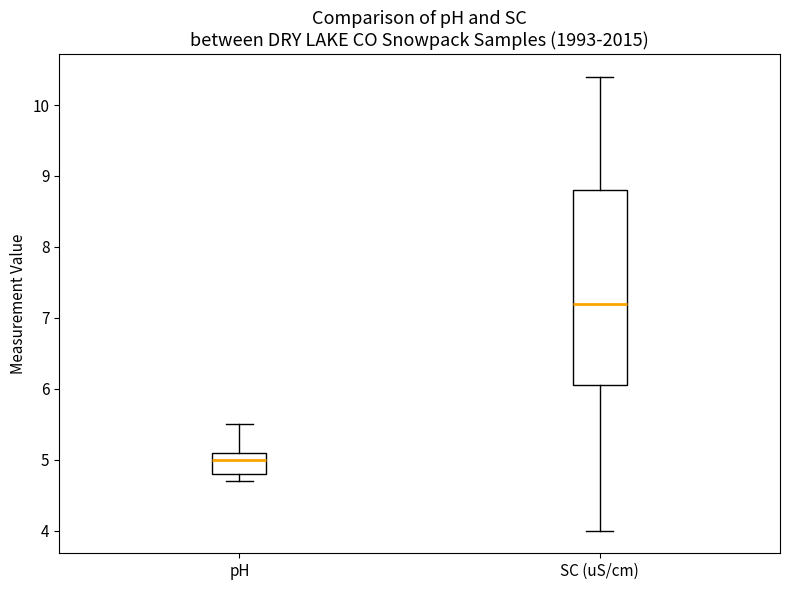

Reading left to right, transcribe this box plot: for each box, give where its median line is, the range the box spans, and where its two whiskers end, as read against the y-axis. The values are not printed on the chart, so give them approximately, as read against the axis.

pH: median 5.0, box 4.8 to 5.1, whiskers 4.7 to 5.5
SC (uS/cm): median 7.2, box 6.1 to 8.8, whiskers 4.0 to 10.4